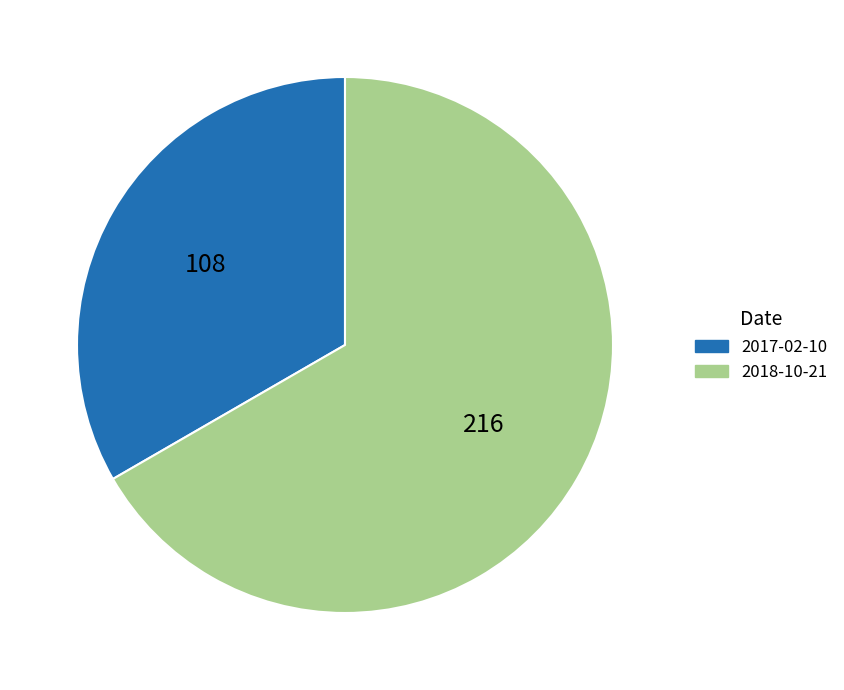

Does any single category account for the majority?

Yes